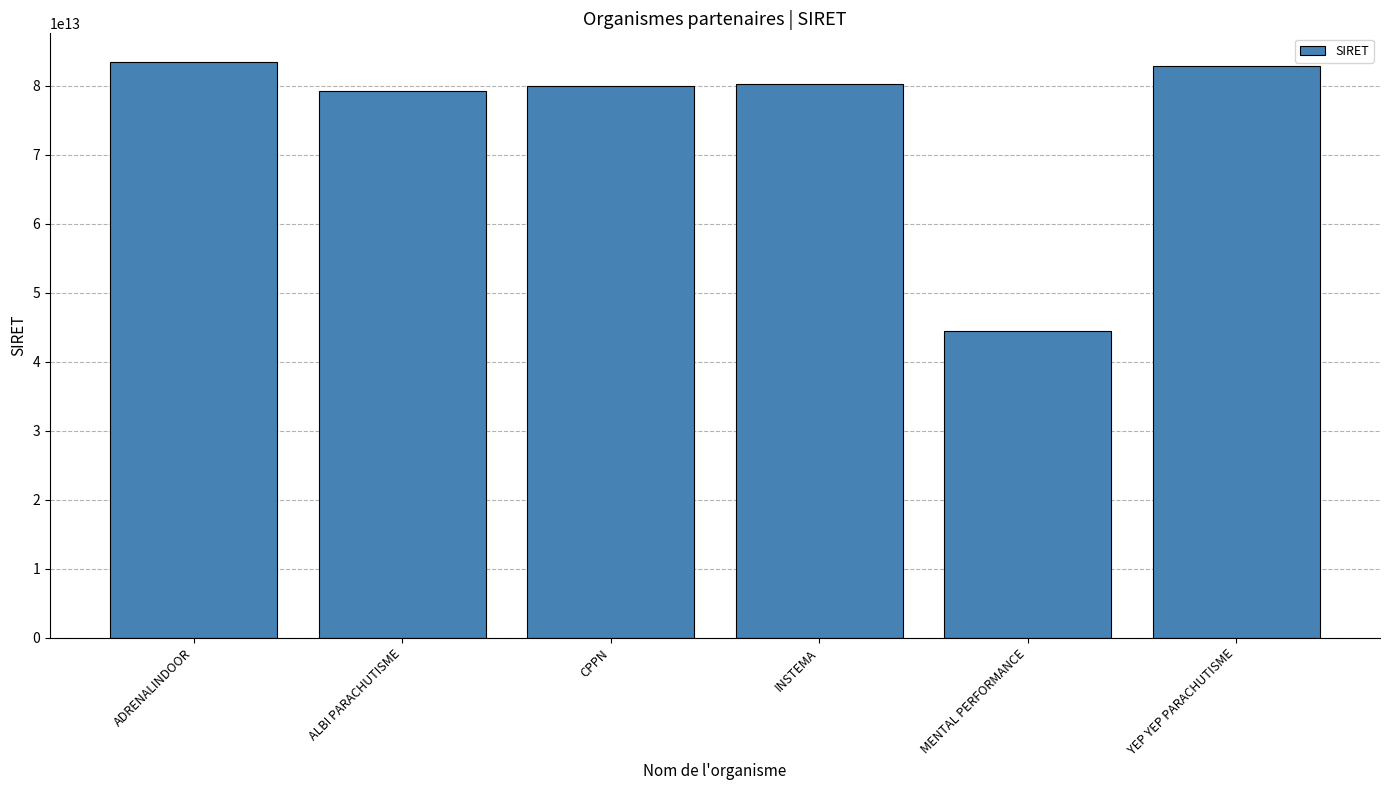

Where is the data nearest to the value 63975695100018?

ALBI PARACHUTISME